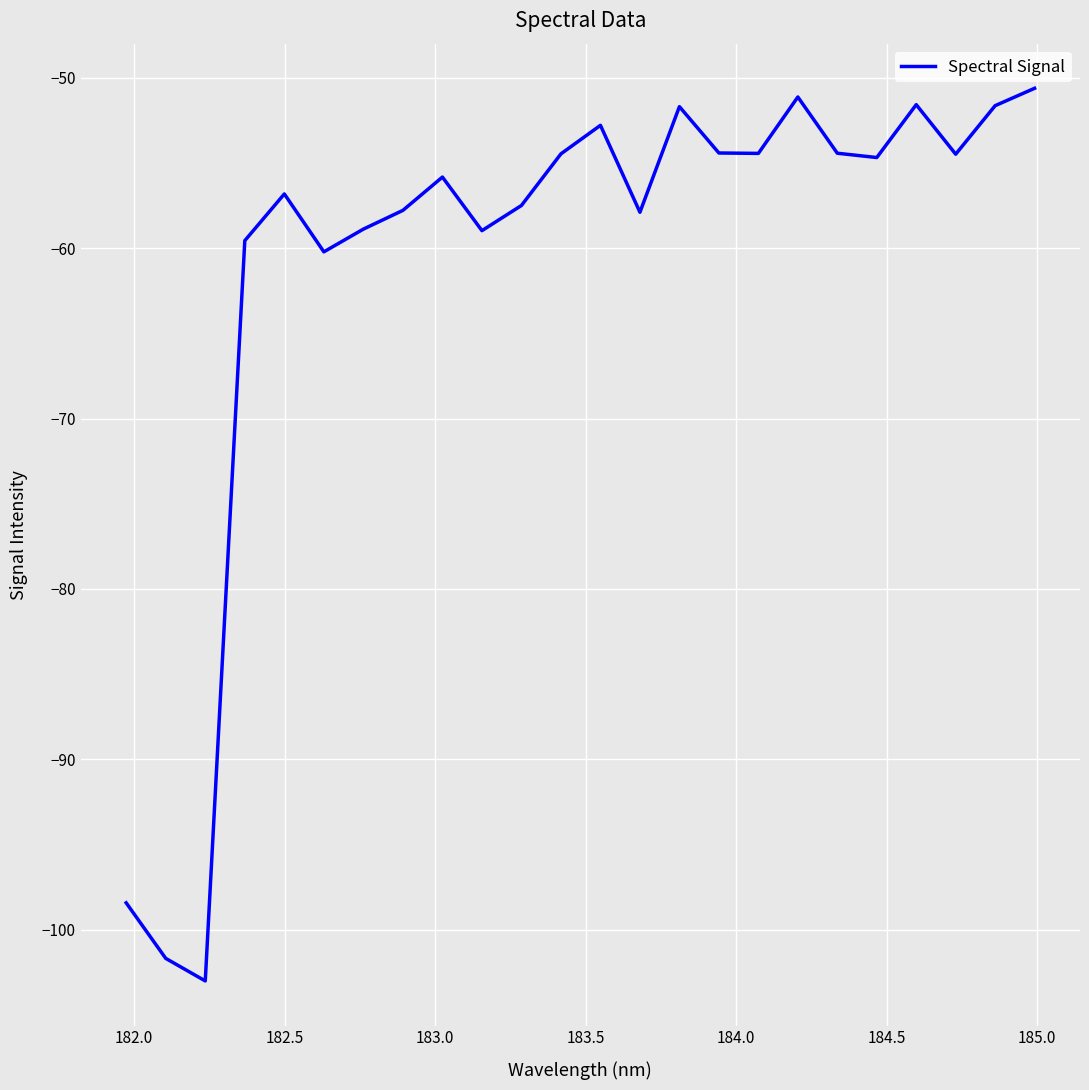

What is the difference between the maximum and minimum values?

52.4